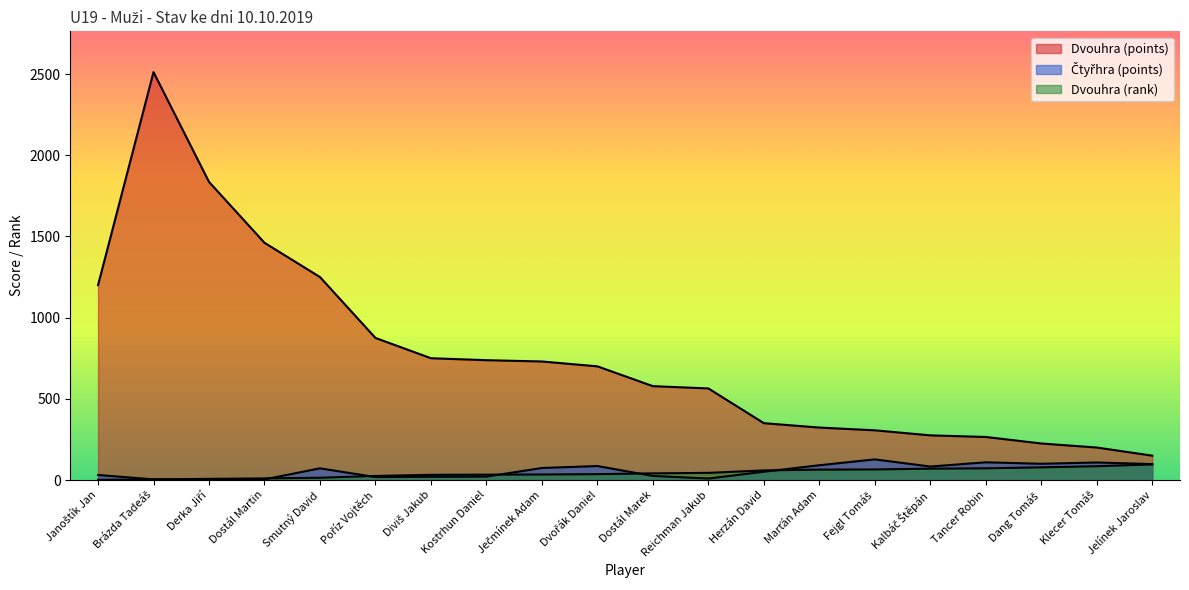

Reading left to right, list all the values displayed in this chart.

Dvouhra (rank): 1	4	7	10	14	25	32	33	34	36	41	44	59	64	65	70	72	78	85	96
Dvouhra (points): 1200	2512	1836	1461	1250	875	750	738	730	700	578	564	350	323	306	275	265	225	200	150
Čtyřhra (points): 31	4	3	4	72	18	20	21	74	86	25	9	51	91	127	83	109	100	108	98